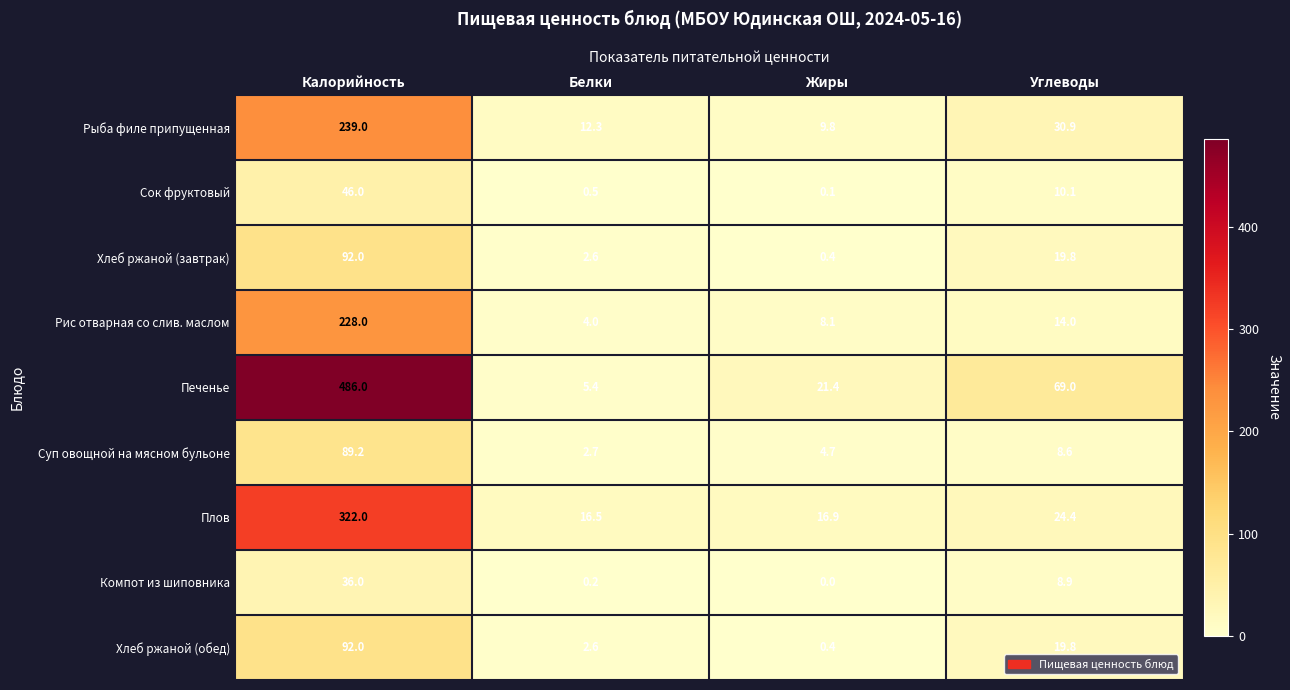

Between Калорийность and Белки, which series saw the biggest shift?

Печенье